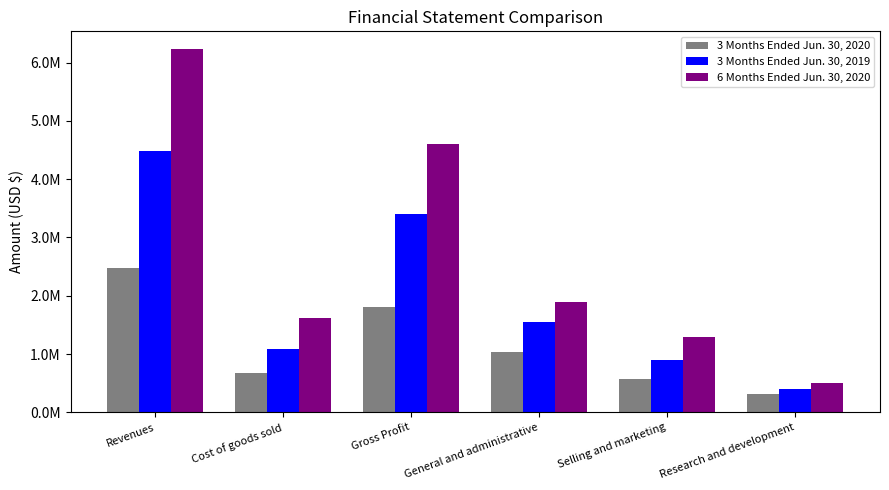

Which series has the largest total across all categories?

6 Months Ended Jun. 30, 2020